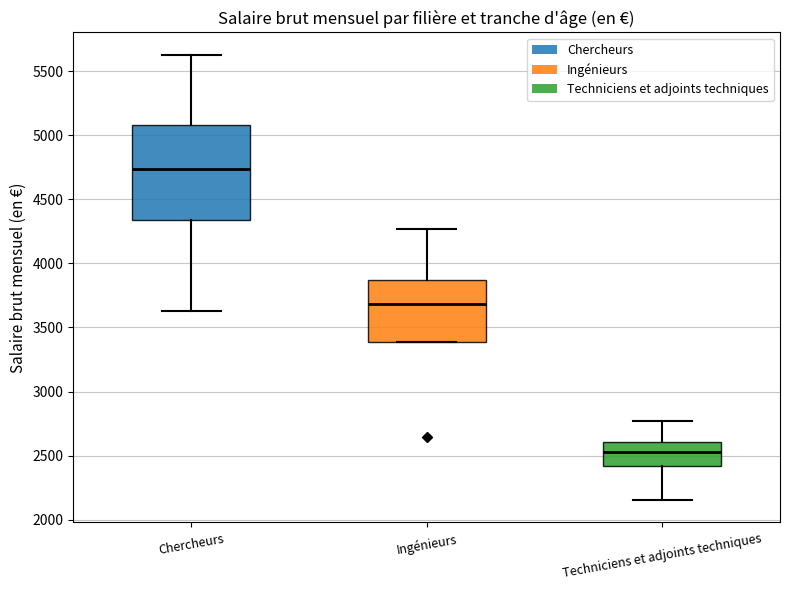

Which box is the tallest, from its lower edge to its upper edge?

Chercheurs